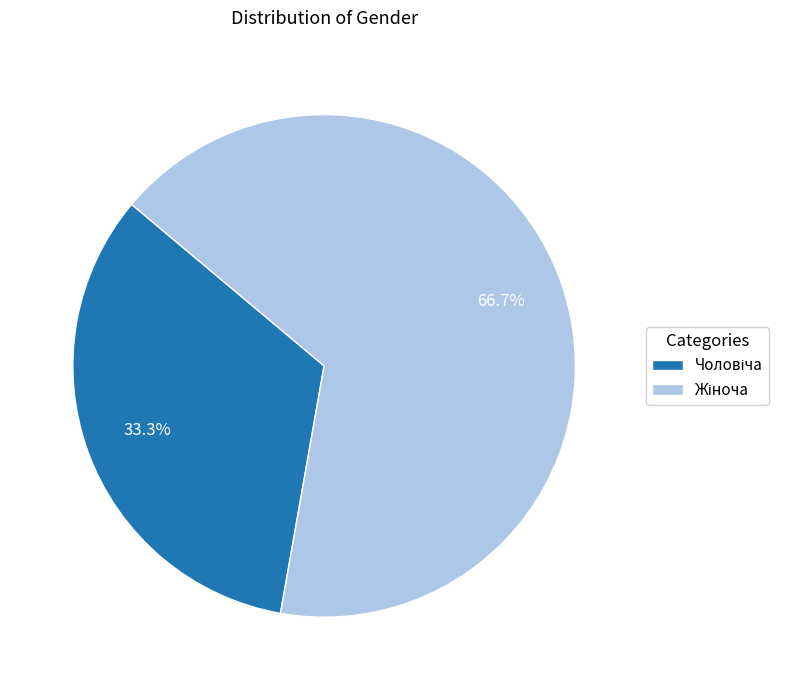

Is there a majority slice in this chart?

Yes